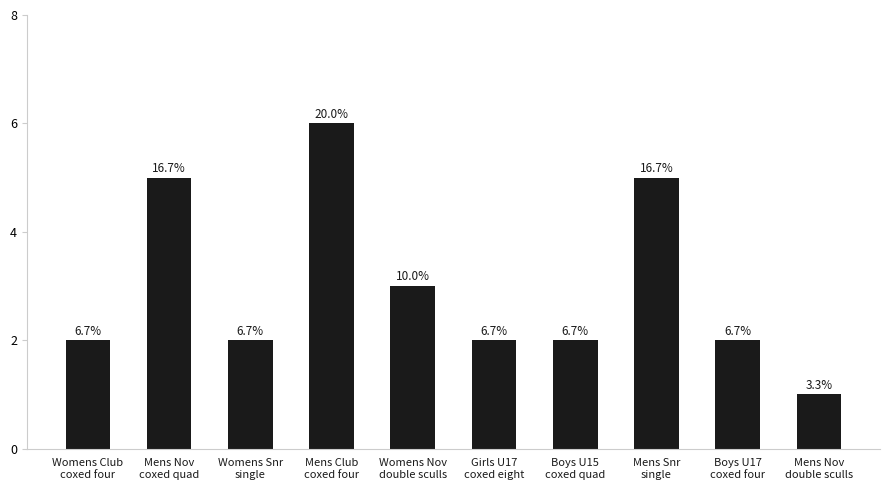

What is the label of the 5th bar from the right?

Girls U17
coxed eight